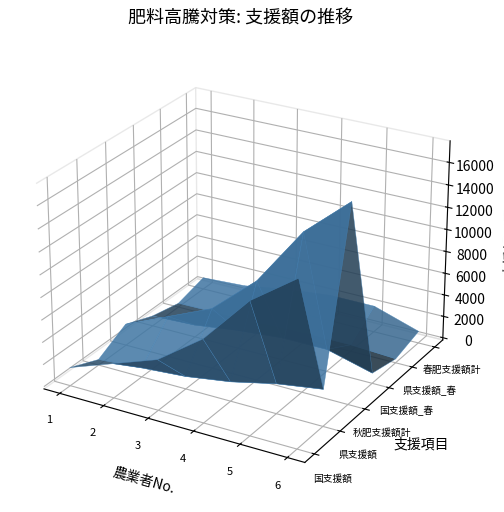

Reading left to right, what are all the values shown in this chart?

国支援額: 1444	2888	4333	7222	11555	14444
県支援額: 309	619	928	1547	2476	3095
秋肥支援額計: 1753	3507	5261	8769	14031	17539
国支援額_春: 725	907	1451	1814	1814	725
県支援額_春: 155	194	311	388	388	155
春肥支援額計: 880	1101	1762	2202	2202	880